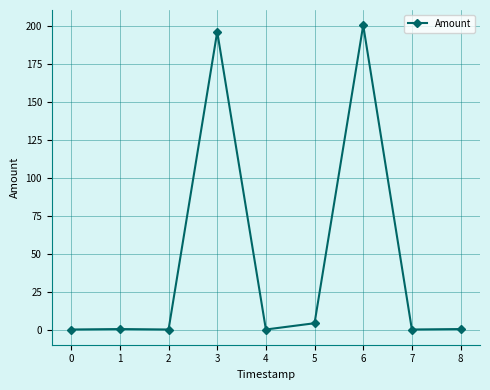

True or false: the data has more than 1 interior local peaks.

True